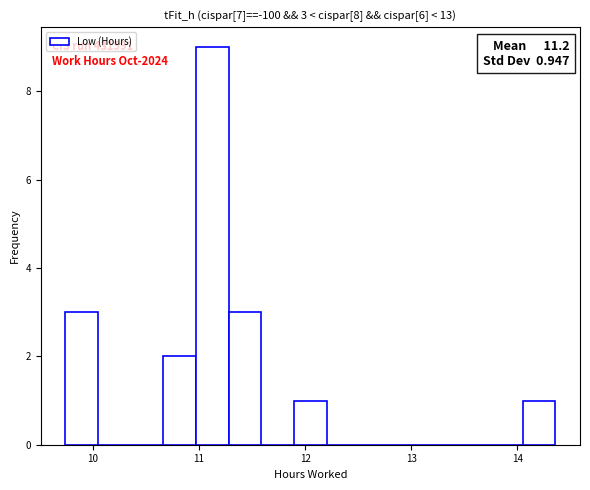

Read against the x-axis, roughly where is the centre of the tallest bar?

11.1